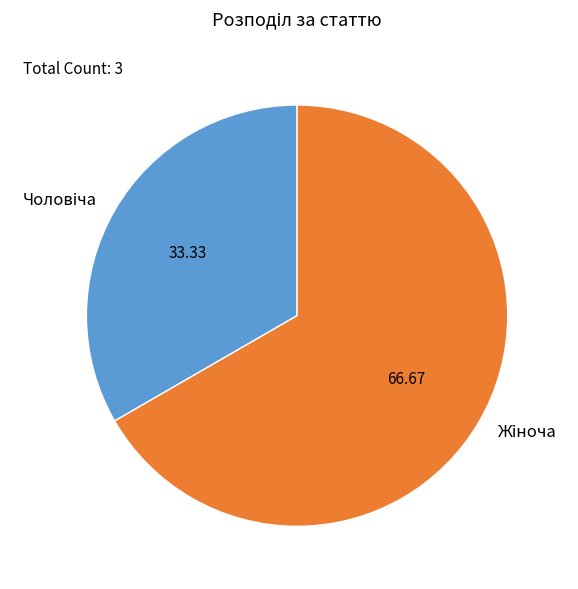

Is there any slice that represents more than half of the pie?

Yes